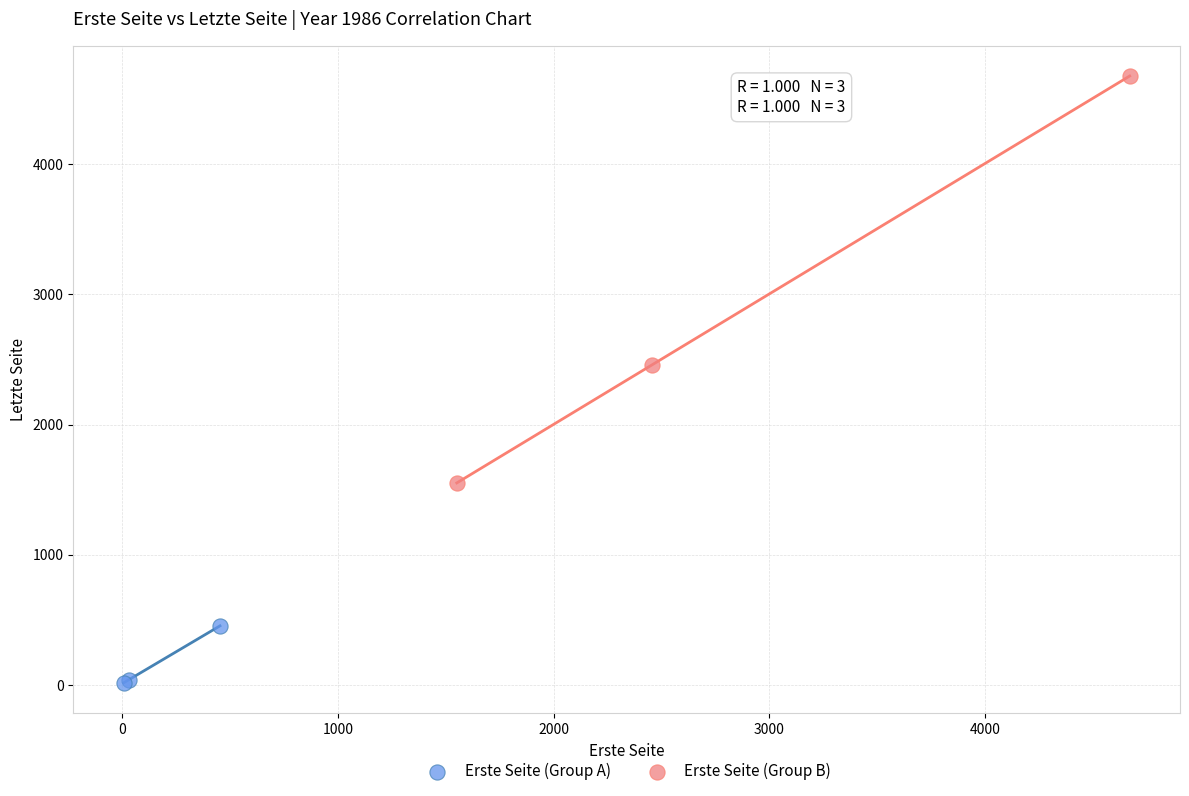

Which series contains the highest Y value?

Erste Seite (Group B)